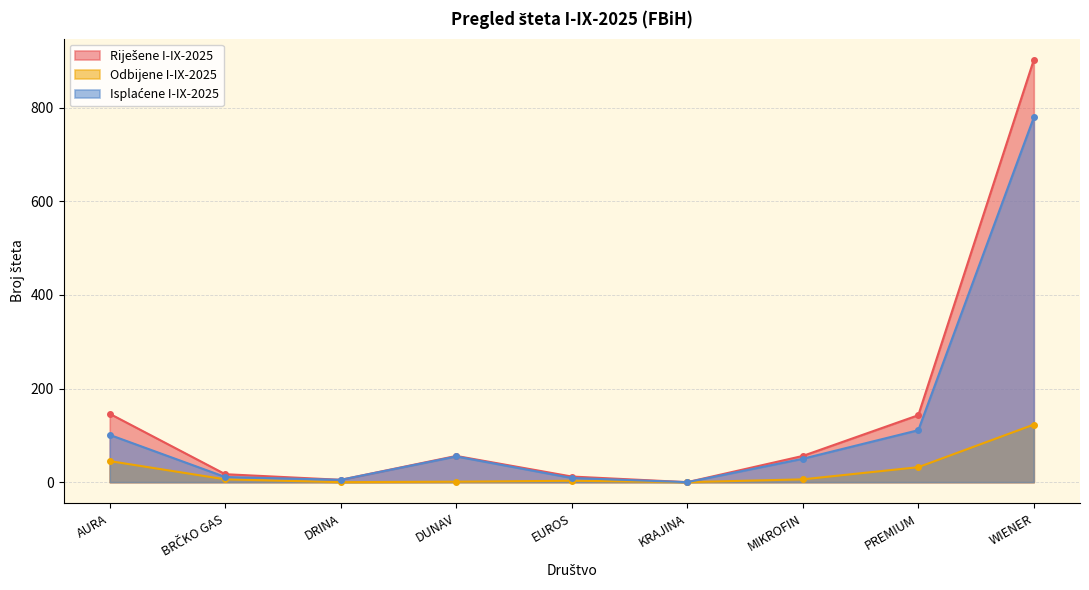

What is the maximum value shown in the chart?

902